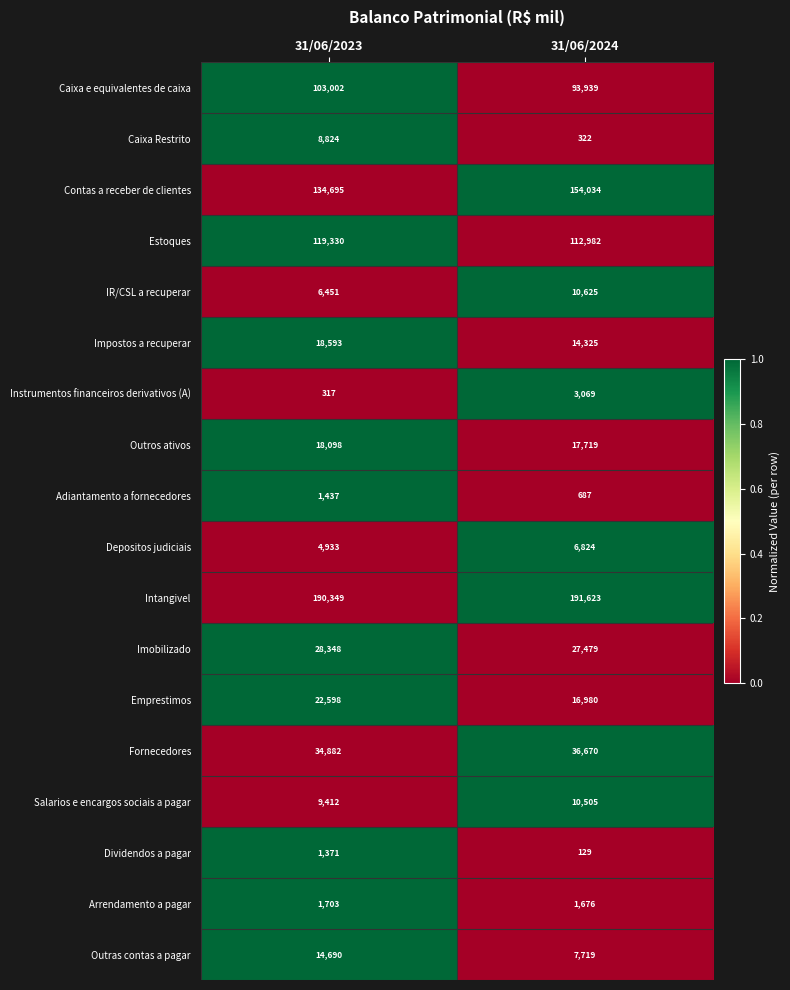

List the series in order of their peak value, lowest first.

Dividendos a pagar, Adiantamento a fornecedores, Arrendamento a pagar, Instrumentos financeiros derivativos (A), Depositos judiciais, Caixa Restrito, Salarios e encargos sociais a pagar, IR/CSL a recuperar, Outras contas a pagar, Outros ativos, Impostos a recuperar, Emprestimos, Imobilizado, Fornecedores, Caixa e equivalentes de caixa, Estoques, Contas a receber de clientes, Intangivel